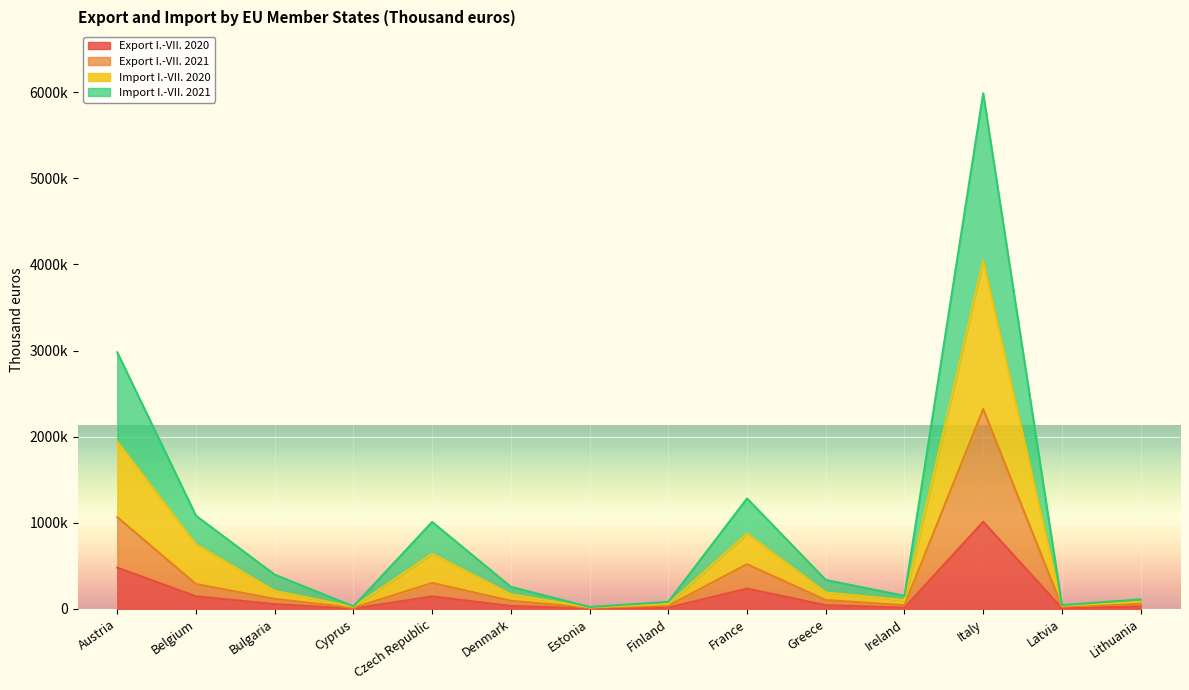

Is it true that Export I.-VII. 2021 equals 12229 at Cyprus?

True